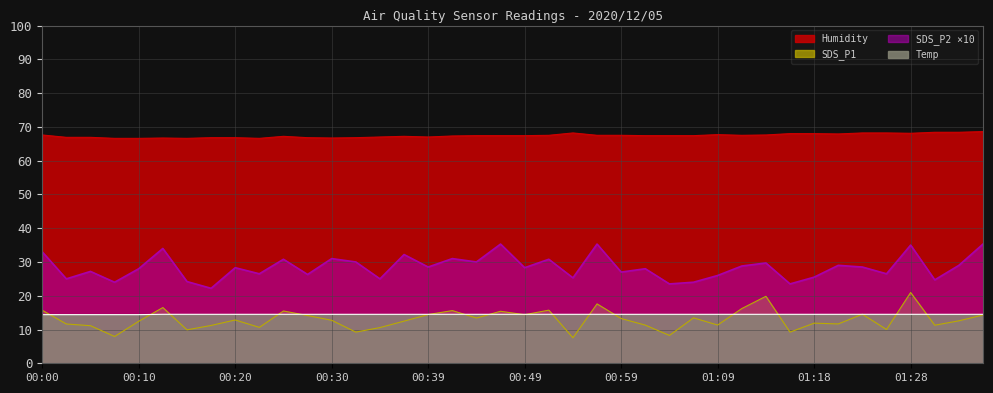

Which series changed the most between 00:13 and 01:11?

SDS_P2